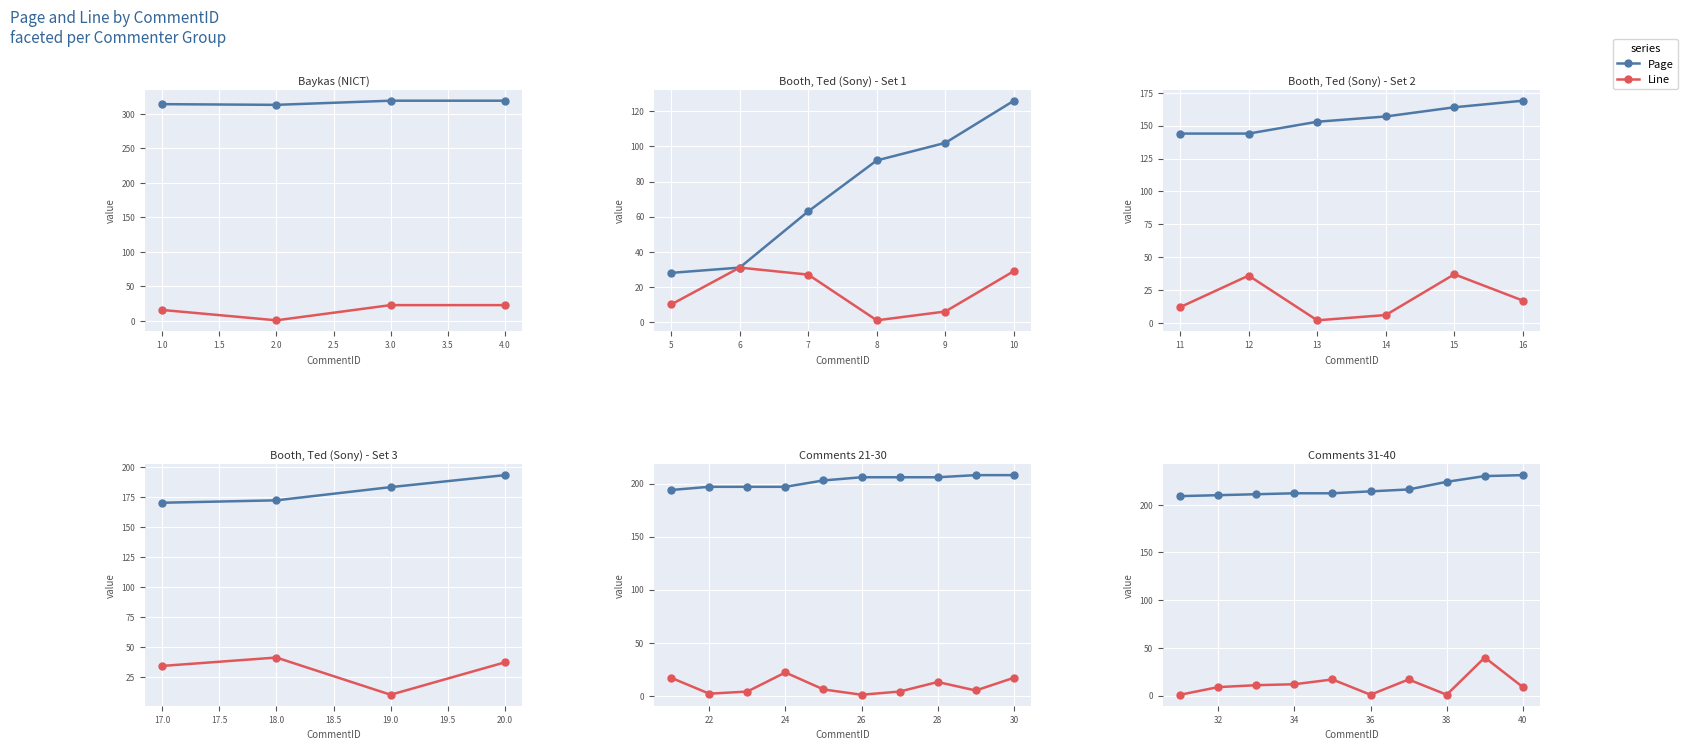

What is the label of the 5th point from the right?

36